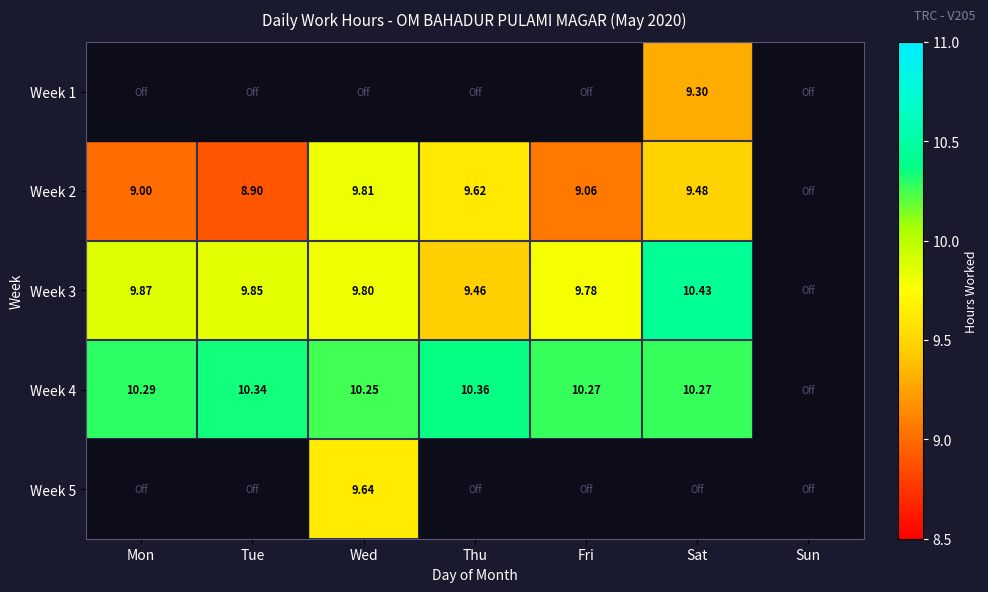

At Sun, list the series in order from smallest to largest.

Week 1, Week 2, Week 3, Week 4, Week 5